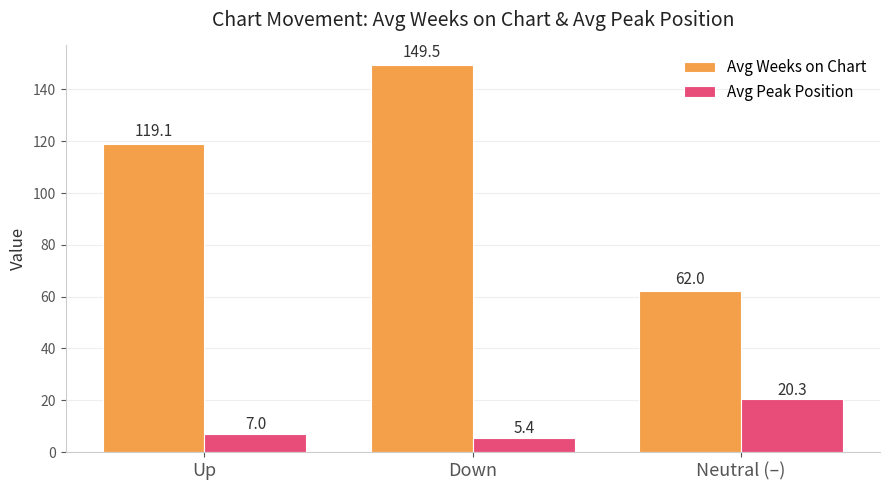

At which label is Avg Peak Position closest to 12?

Up